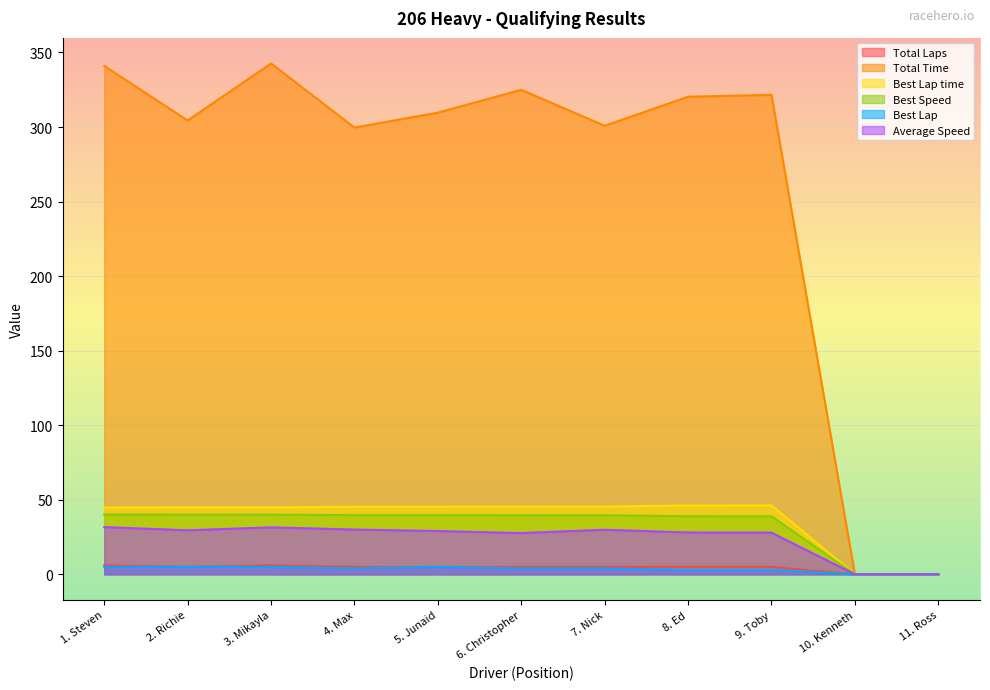

The value of Total Time at 1. Steven is 460.1. True or false?

False